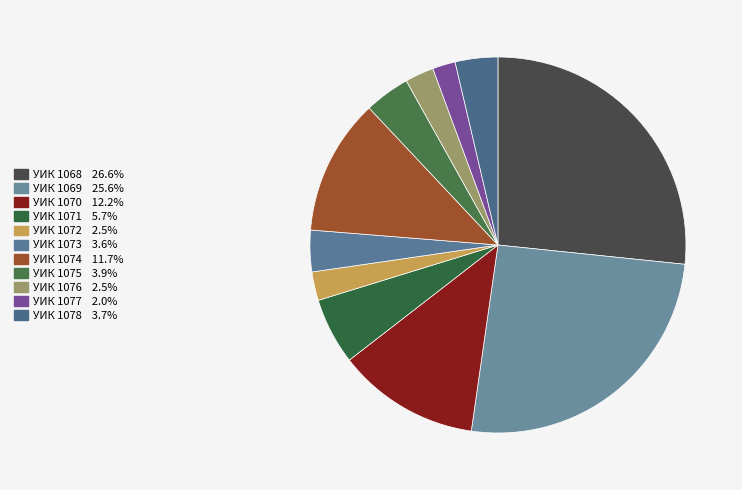

How many segments does this pie chart have?

11